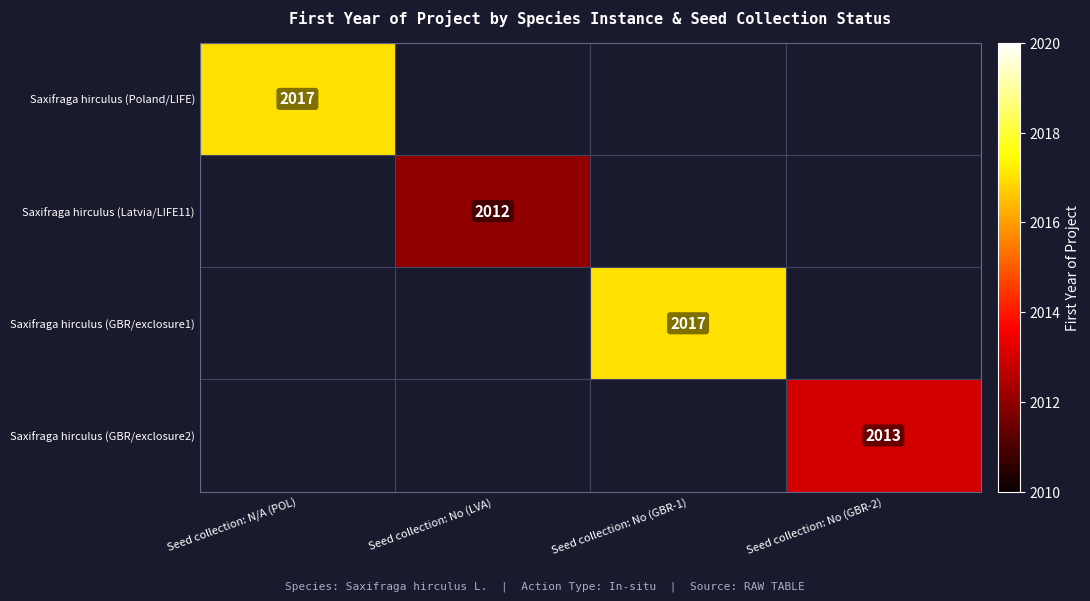

The Saxifraga hirculus (Poland/LIFE) series shows 404 at Seed collection: N/A (POL). True or false?

False